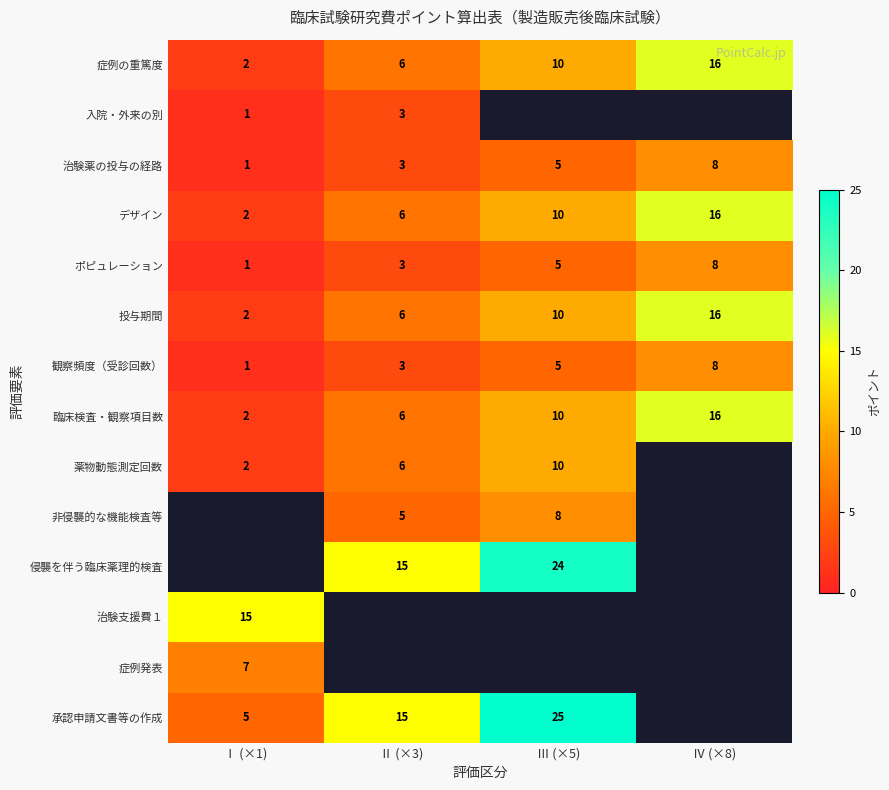

Is it true that ポピュレーション equals 8.2 at Ⅲ (×5)?

False